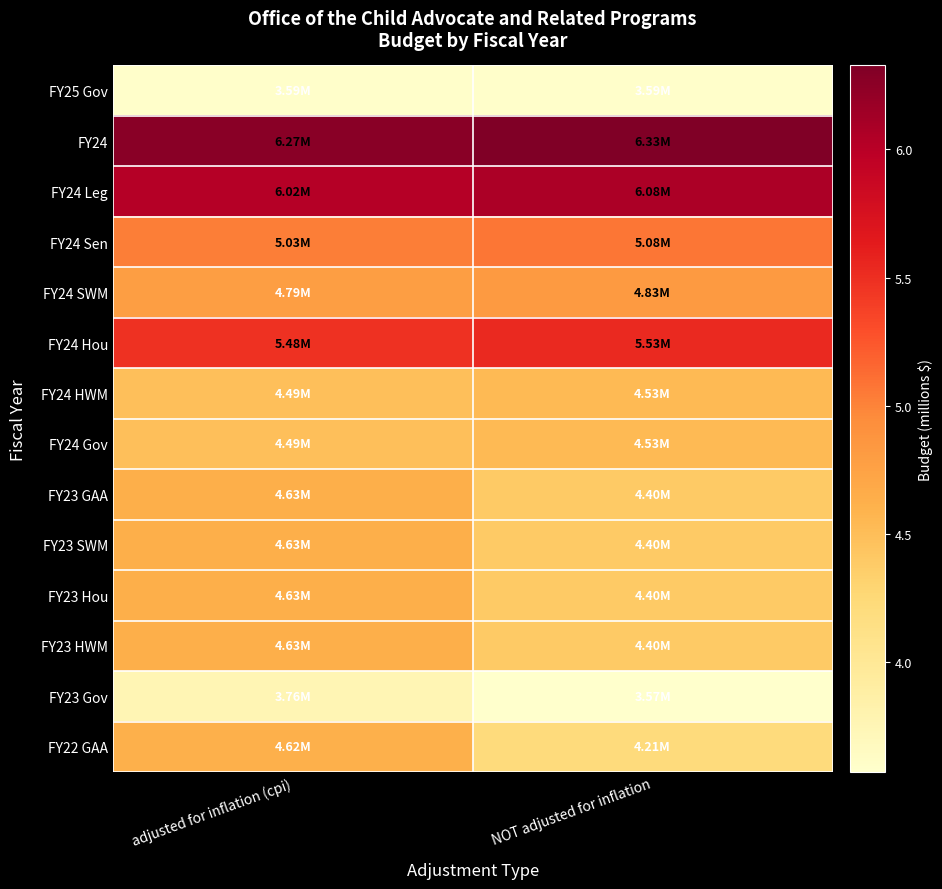

How many series are shown in this chart?

14